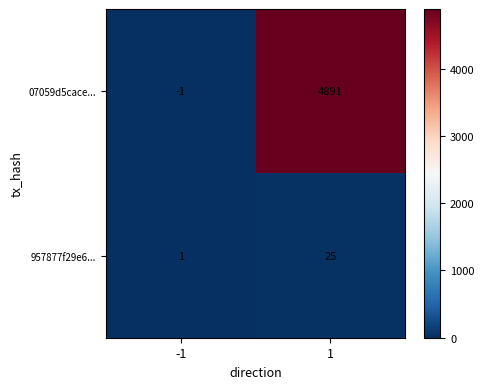

Which category has the highest value across all series?

1